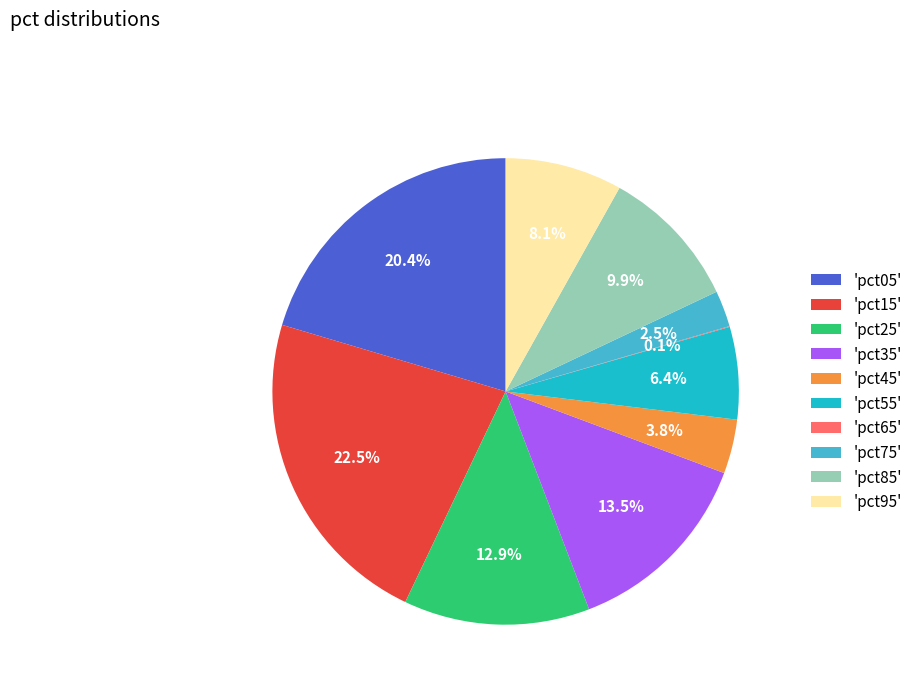

What is the largest slice in the pie chart?

'pct15'